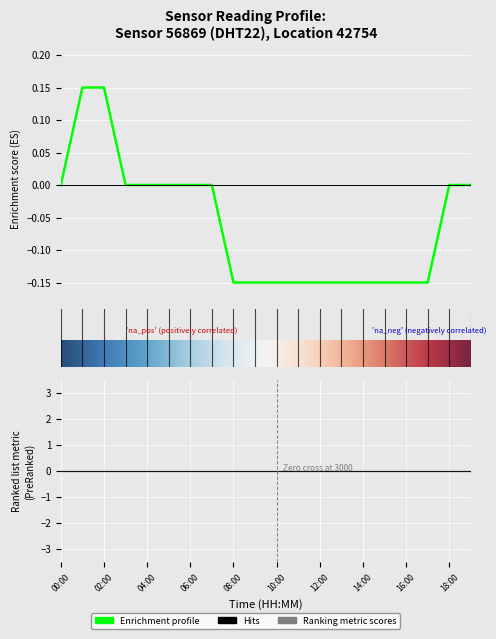

How many categories are shown in the chart?

20